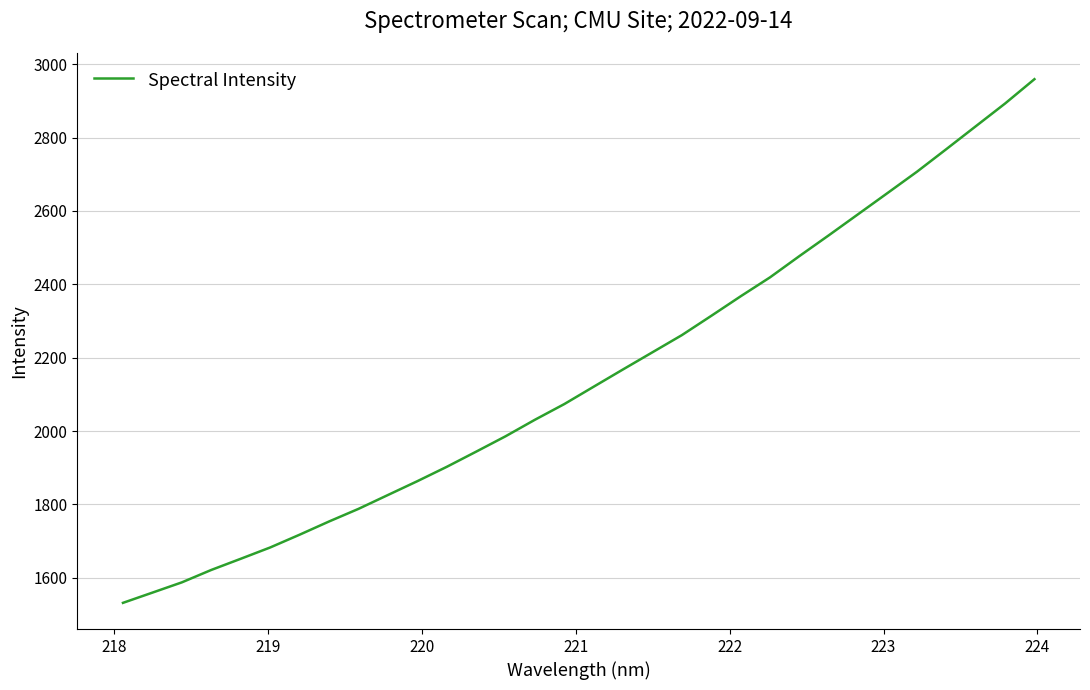

What is the difference between the maximum and minimum values?

1427.1